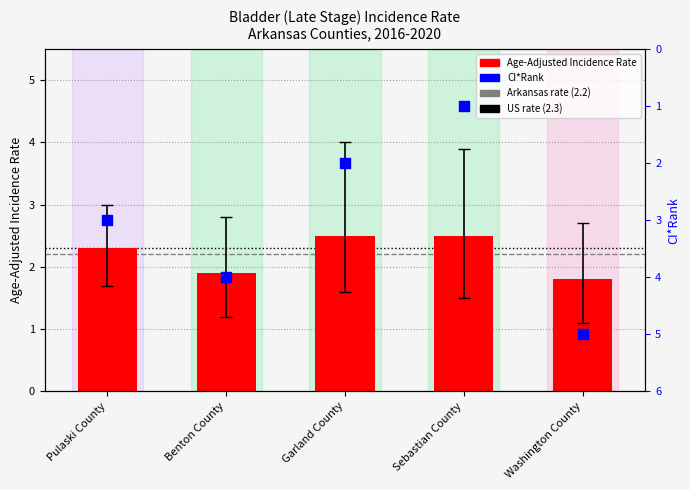

Which series has the largest Y range (max minus min)?

CI*Rank